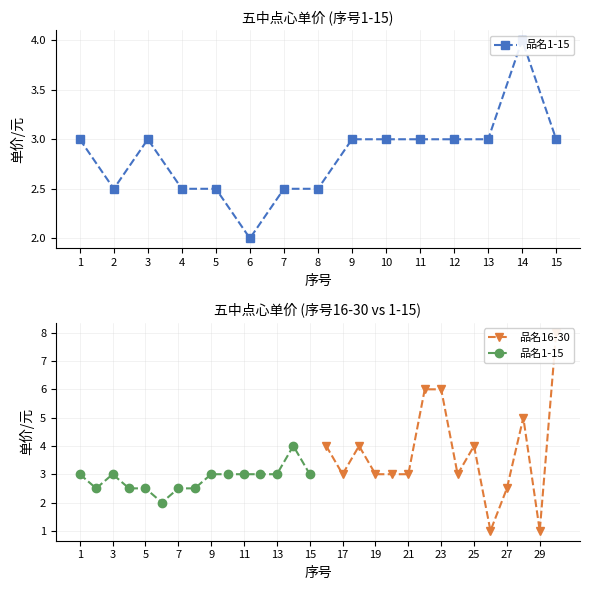

True or false: 品名16-30 has more than 2 points higher than both neighbors.

True